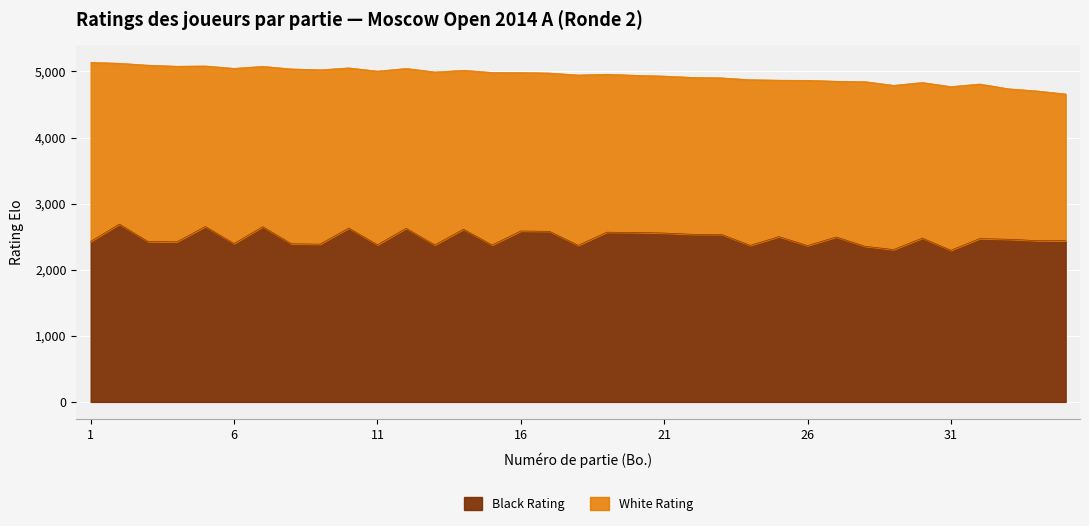

List the labels in order of value, smallest first.

31, 29, 28, 26, 24, 18, 15, 13, 11, 9, 8, 6, 4, 3, 1, 35, 34, 33, 32, 30, 27, 25, 23, 22, 21, 20, 19, 17, 16, 14, 12, 10, 7, 5, 2